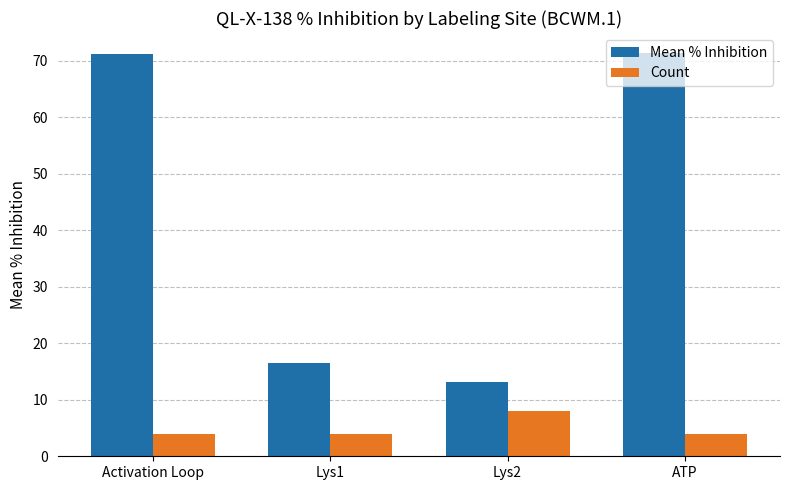

What is the total value across all series at Lys1?

20.5